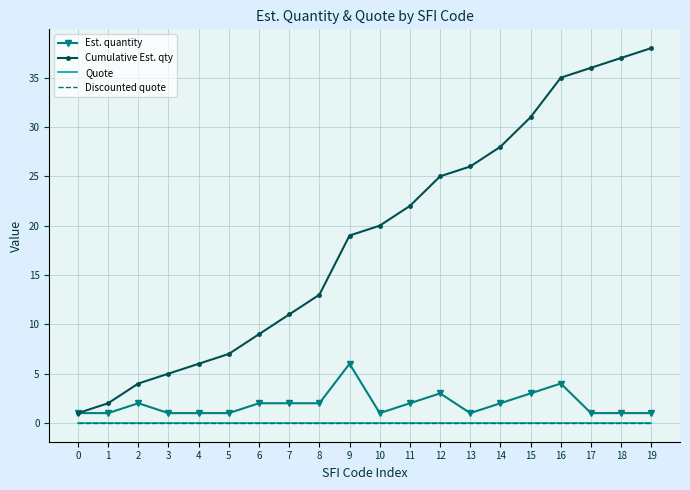

What is the difference between the highest and lowest values at 8?

13